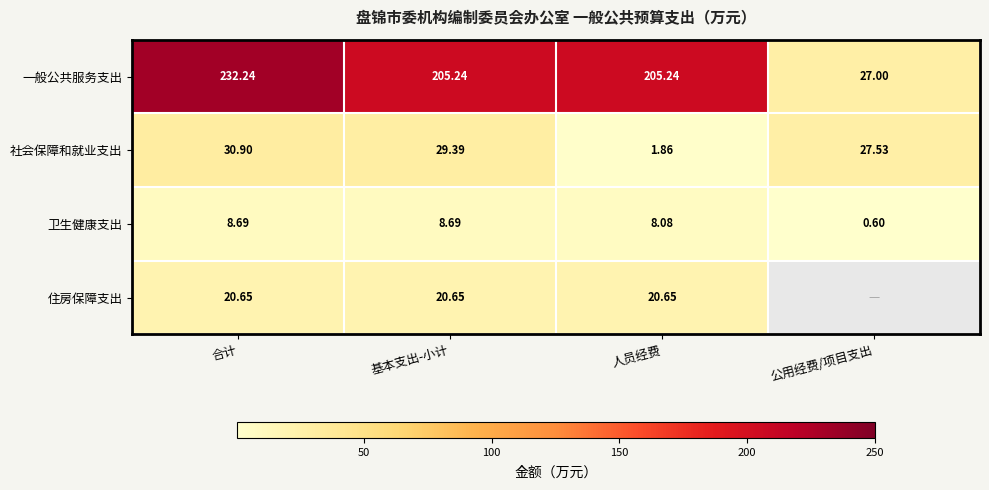

Which category has the highest value in the 一般公共服务支出 series?

合计